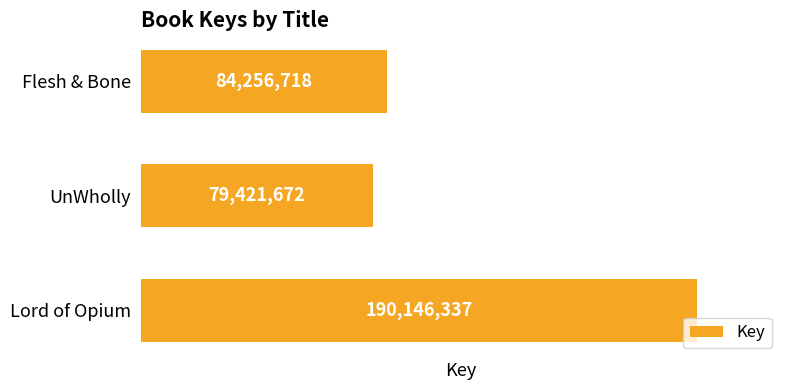

List the labels in order of value, smallest first.

UnWholly, Flesh & Bone, Lord of Opium